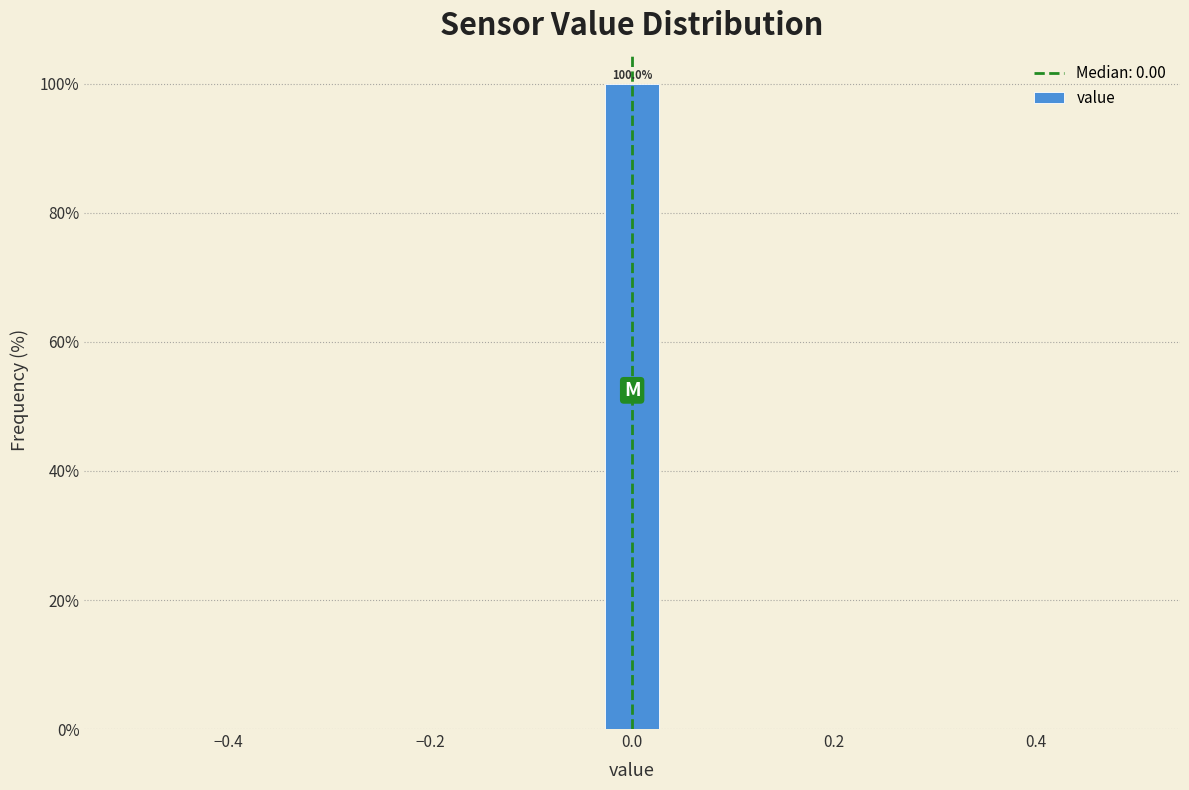

Around what value on the x-axis is the tallest bar? Give the approximate position of its centre, as read against the axis.

0.00